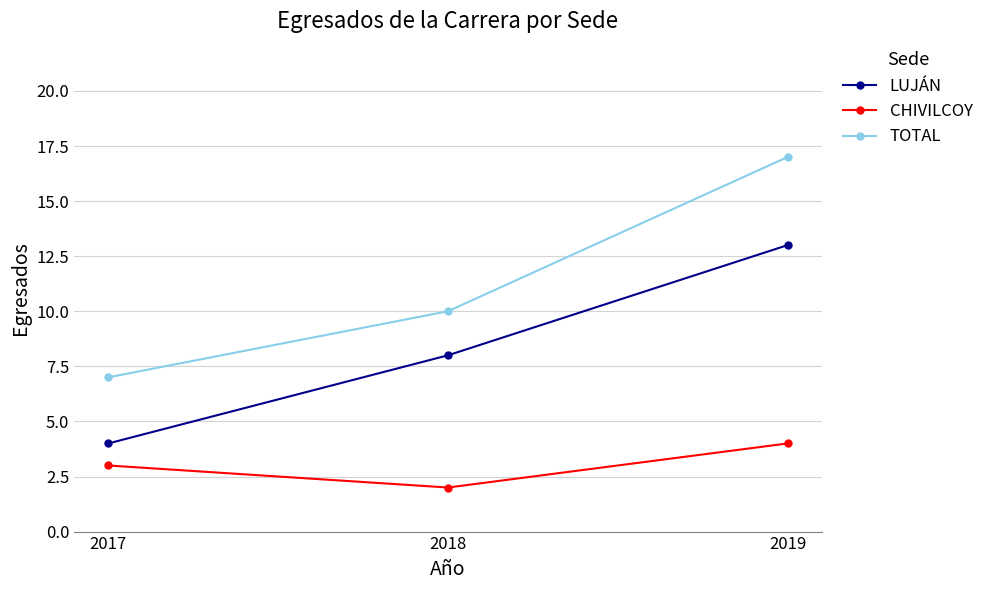

Which series changed the most between 2018 and 2019?

TOTAL